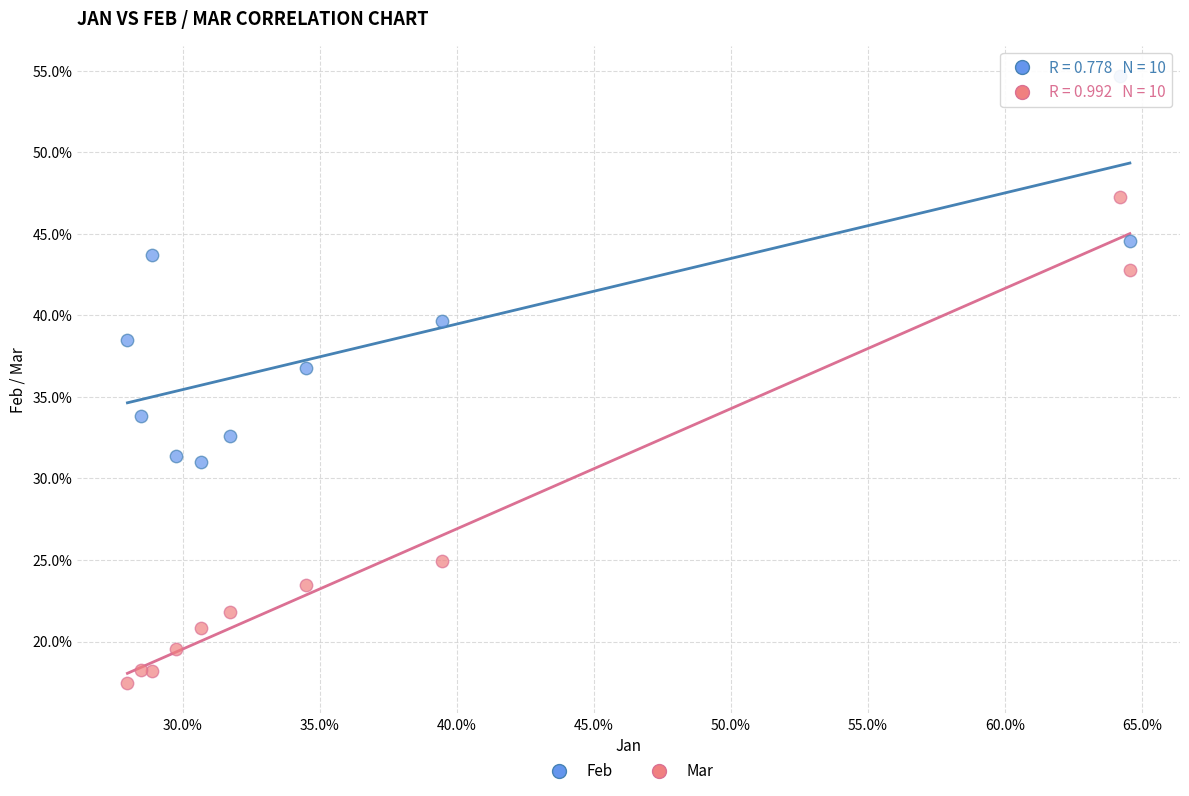

Which series reaches the minimum Y coordinate?

Mar